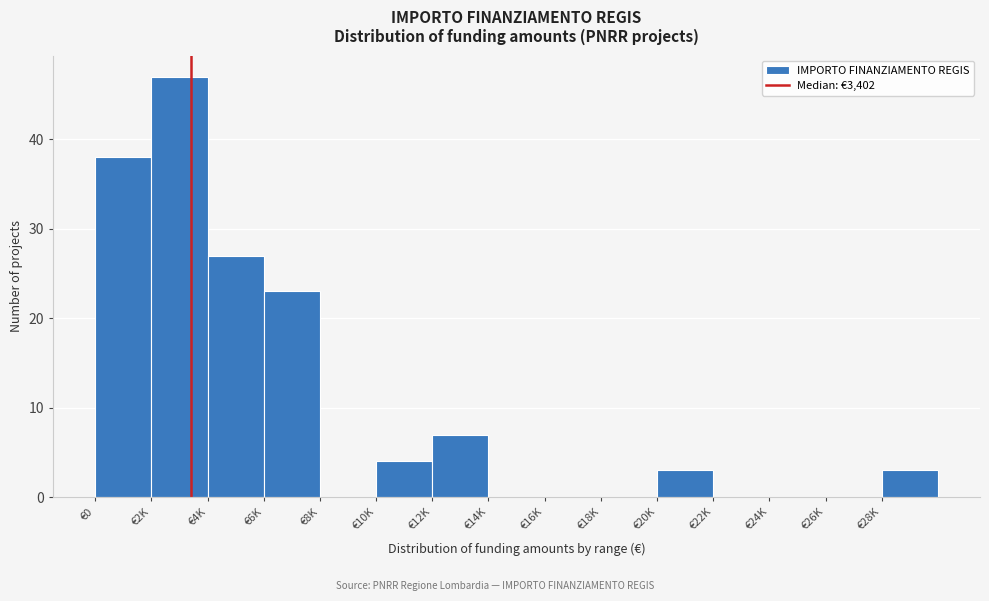

Reading left to right, transcribe all the data shown in this chart.

€0=38	€2K=47	€4K=27	€6K=23	€8K=0	€10K=4	€12K=7	€14K=0	€16K=0	€18K=0	€20K=3	€22K=0	€24K=0	€26K=0	€28K=3